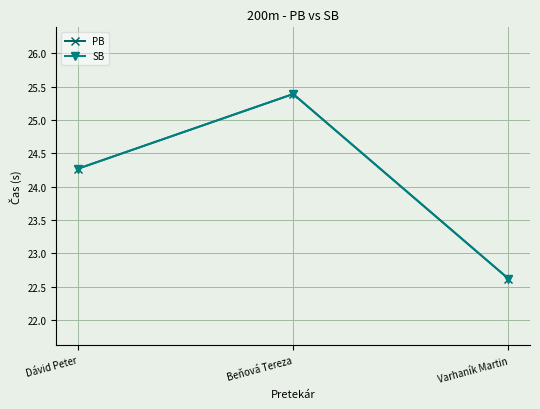

At Beňová Tereza, list the series in order from smallest to largest.

PB, SB